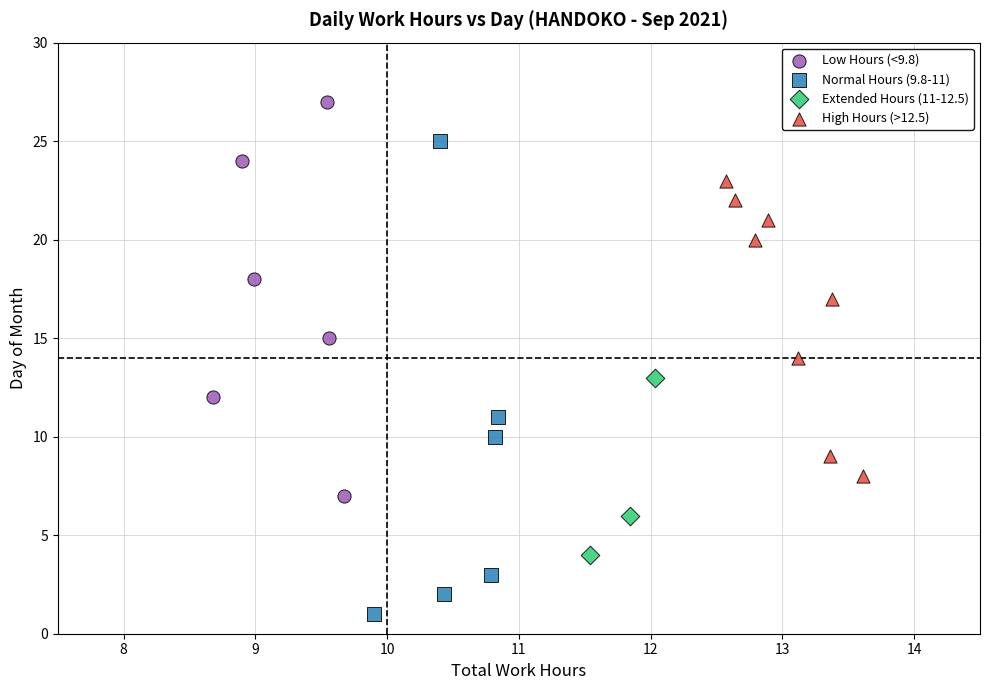

Which series has the widest spread of Y values?

Normal Hours (9.8-11)